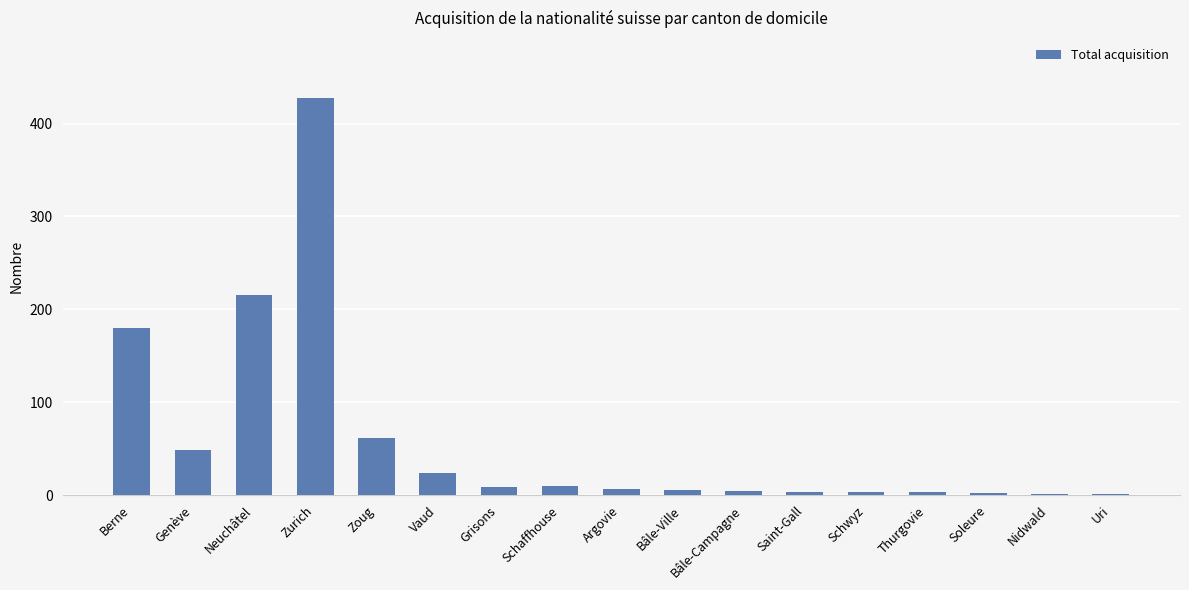

At which category does the chart reach its peak across all series?

Zurich